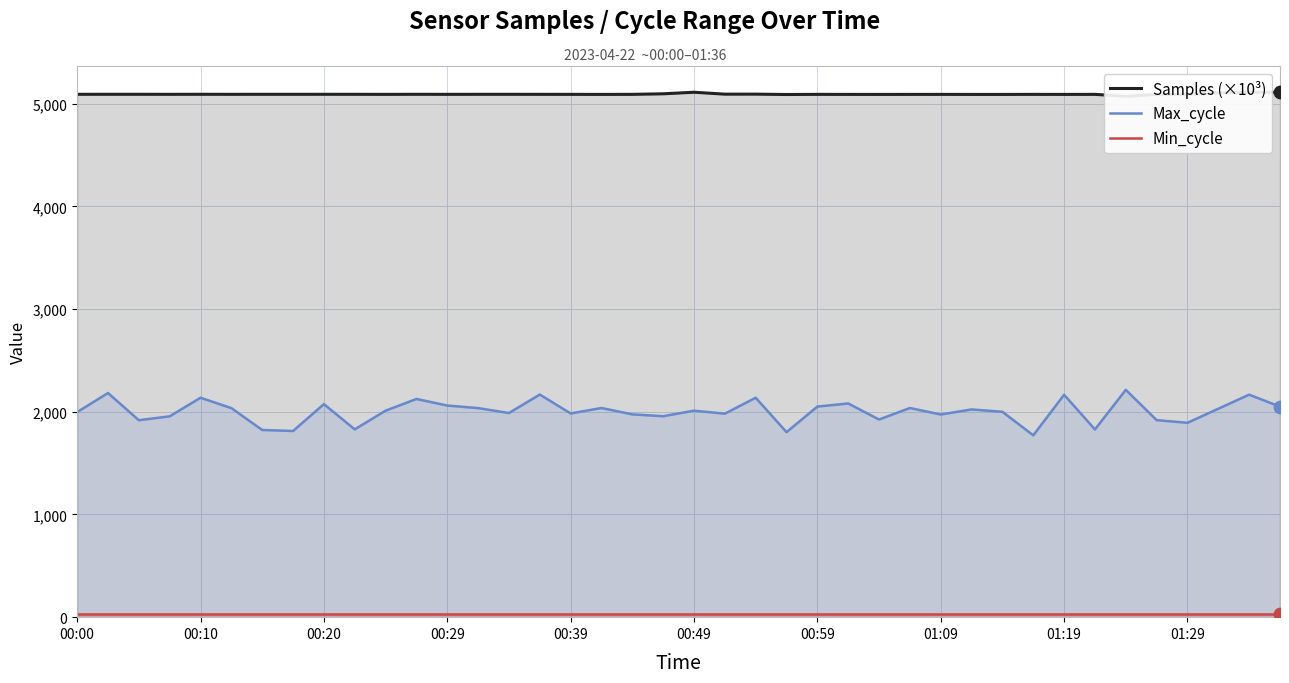

What are all the series names shown in the legend?

Samples (×10³), Max_cycle, Min_cycle